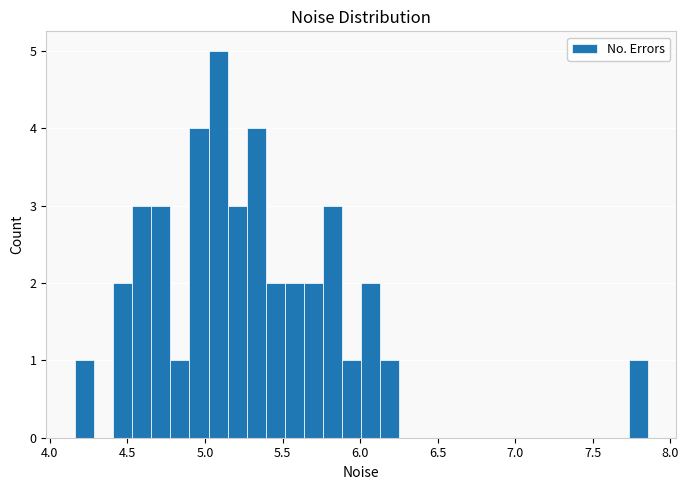

Read against the x-axis, roughly where is the centre of the tallest bar?

5.10